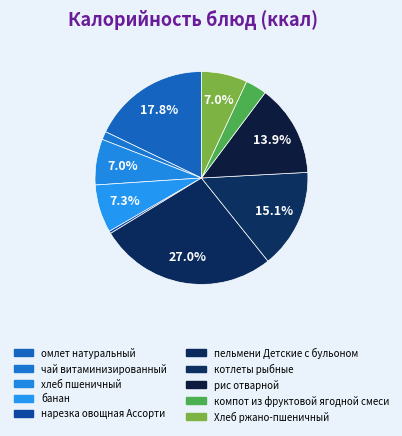

Does котлеты рыбные account for over 50% of the chart?

No